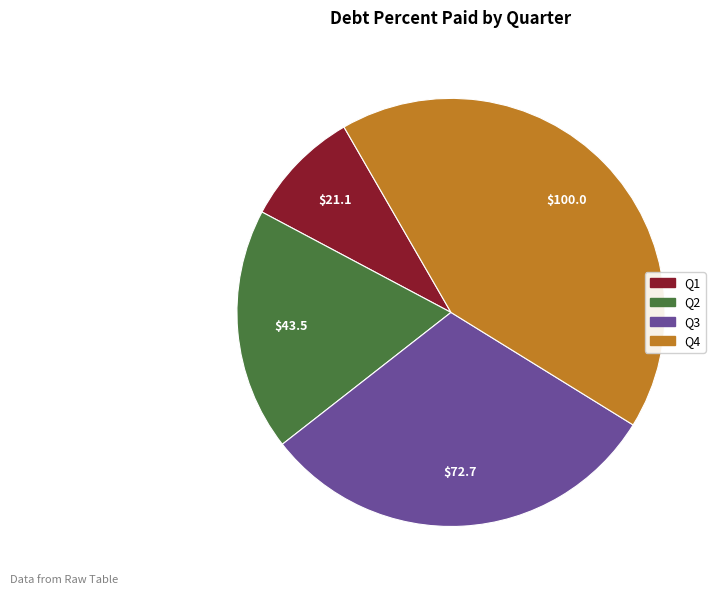

True or false: Q2 accounts for 18% of the total.

True